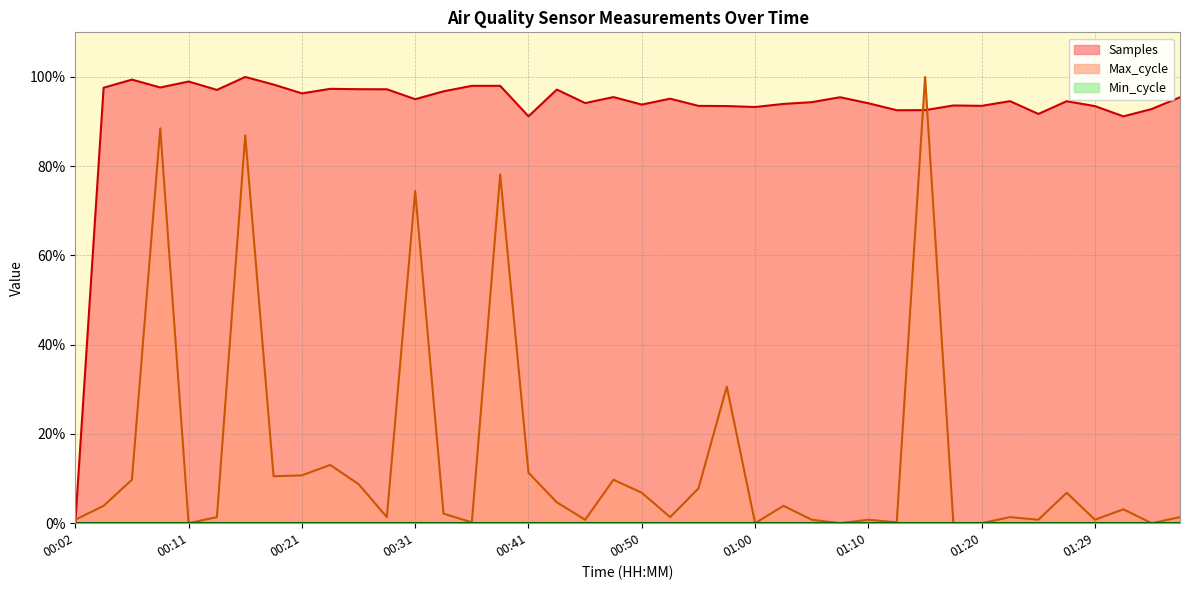

True or false: Samples has a value of 33.6 at 01:24.

False